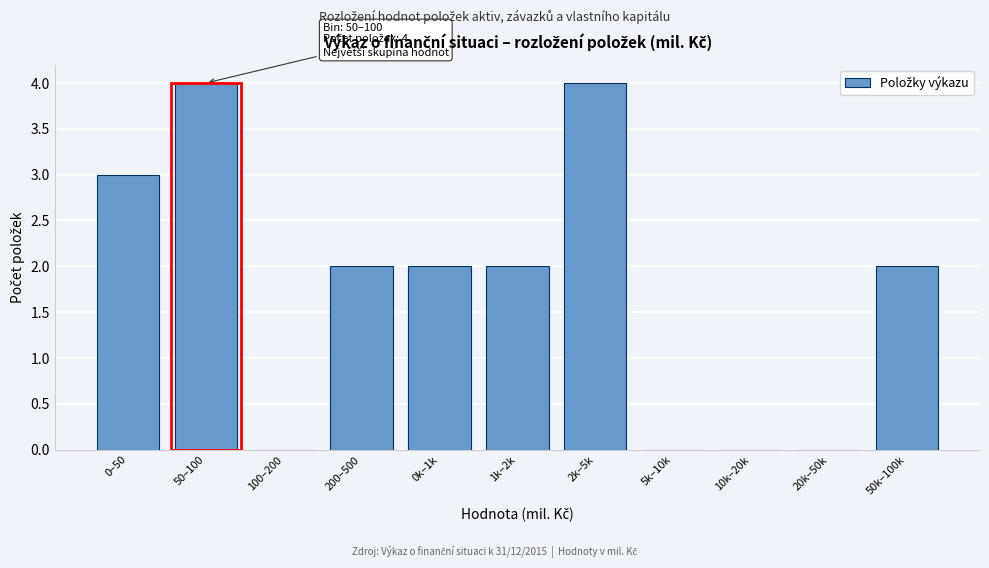

Reading left to right, what are all the values shown in this chart?

0–50=3	50–100=4	100–200=0	200–500=2	0k–1k=2	1k–2k=2	2k–5k=4	5k–10k=0	10k–20k=0	20k–50k=0	50k–100k=2